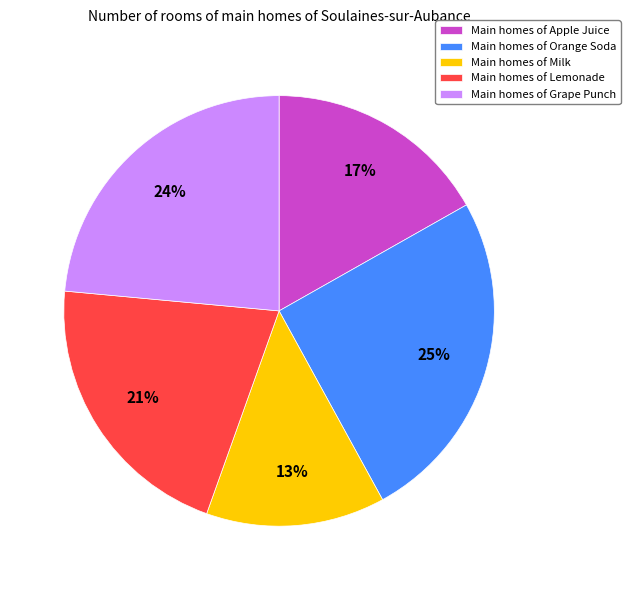

Is there any slice that represents more than half of the pie?

No